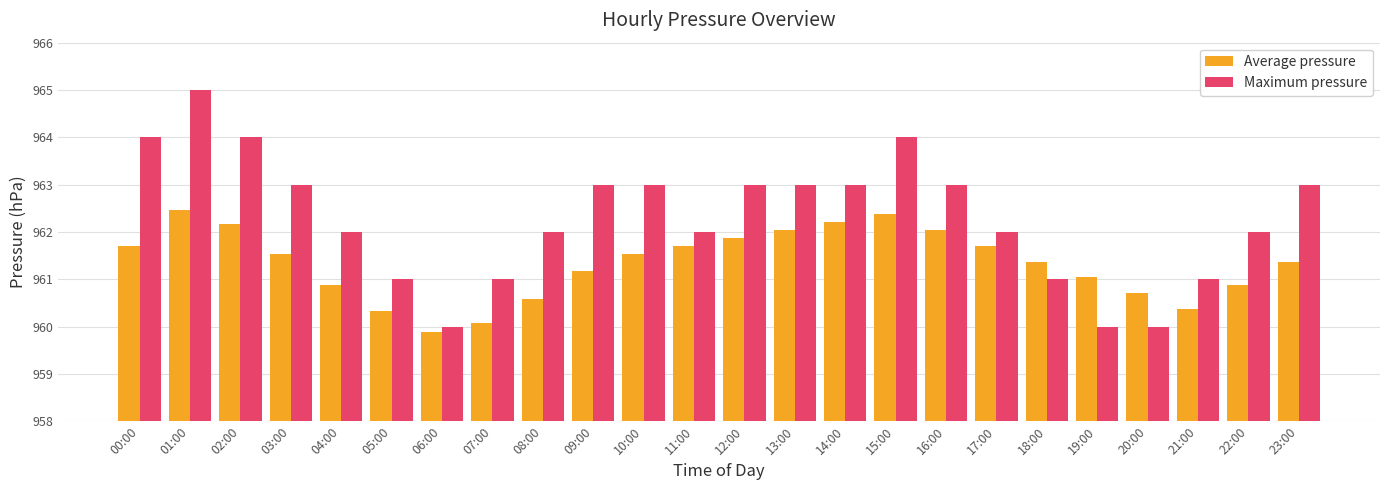

Read the Average pressure value at 20:00.

960.7